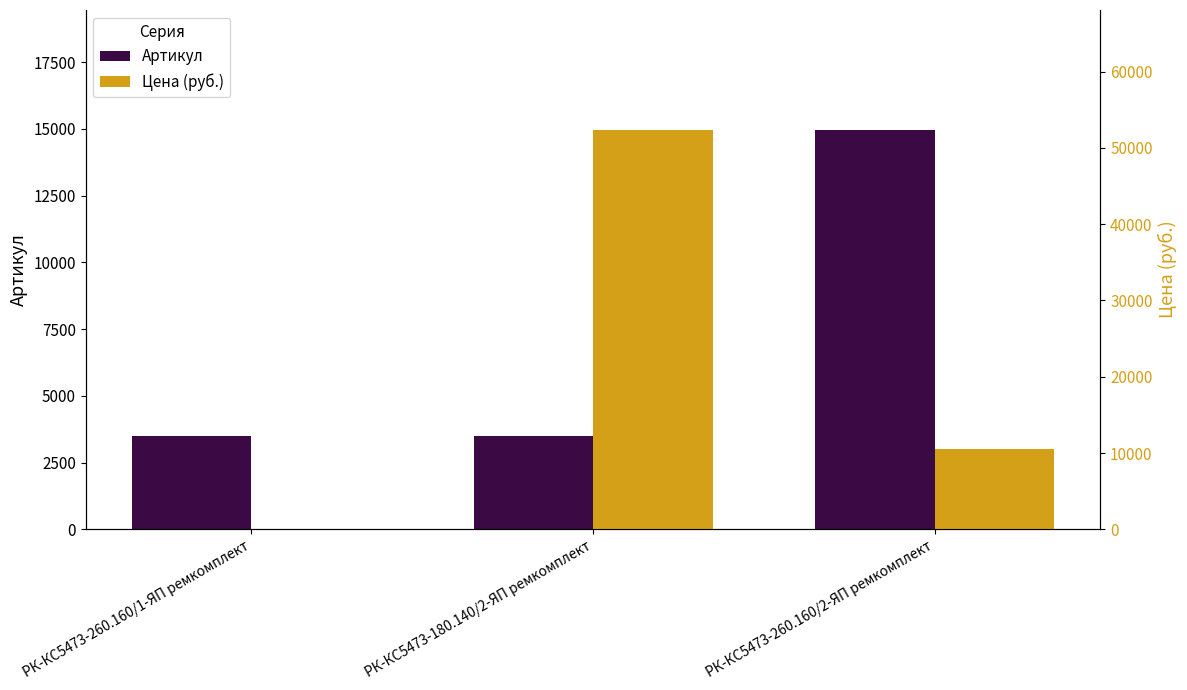

Reading left to right, what are all the values shown in this chart?

Артикул: 3492.0	3493.0	14962.0
Цена (руб.): 0.0	52374.7	10481.2